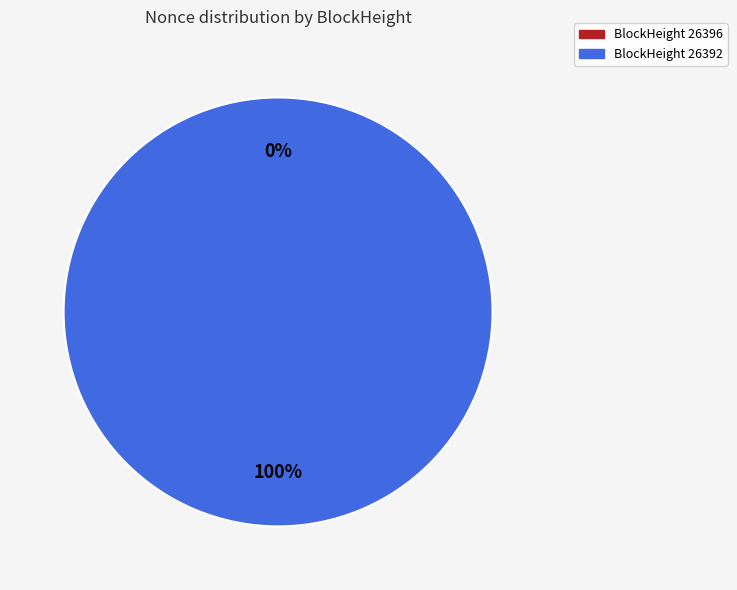

Does any single category account for the majority?

Yes